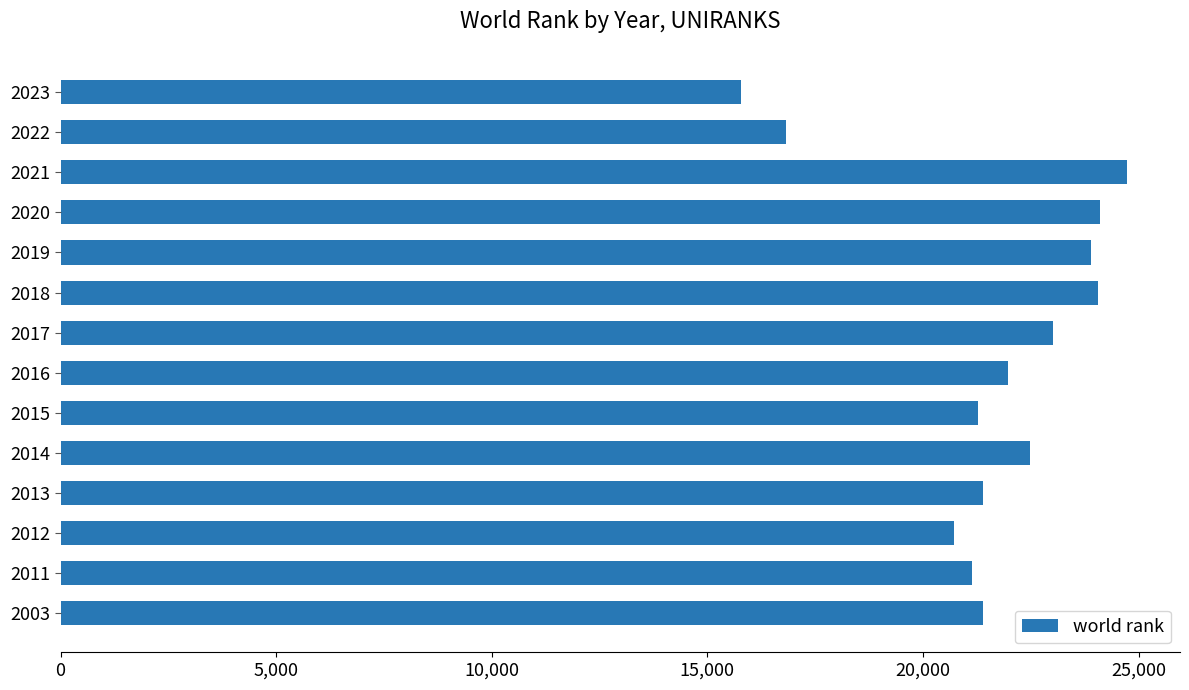

Which category has the lowest value across all series?

2023